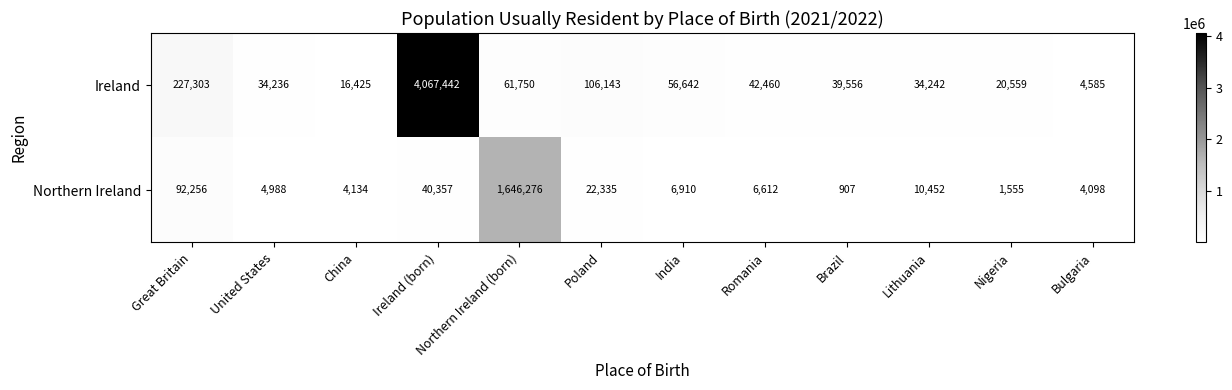

The value of Ireland at Great Britain is 227303. True or false?

True